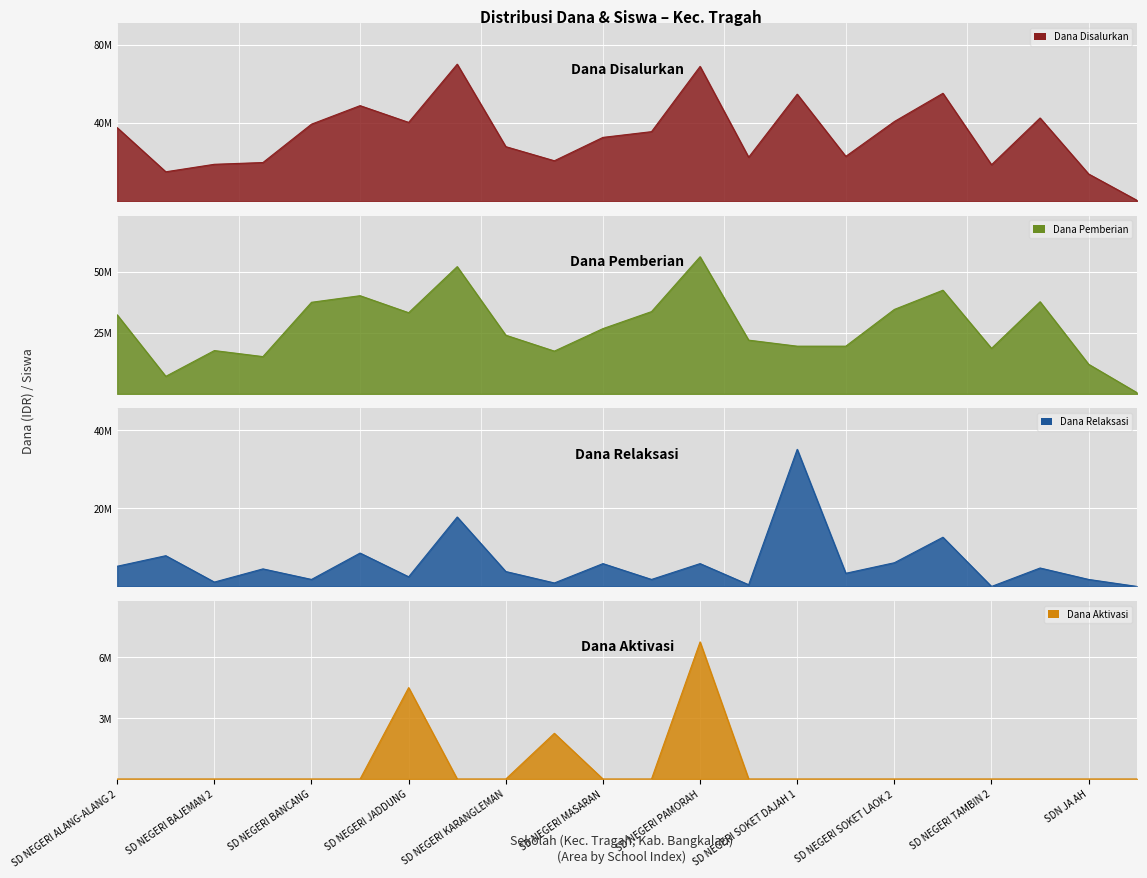

True or false: Dana Disalurkan has more than 2 interior local peaks.

True